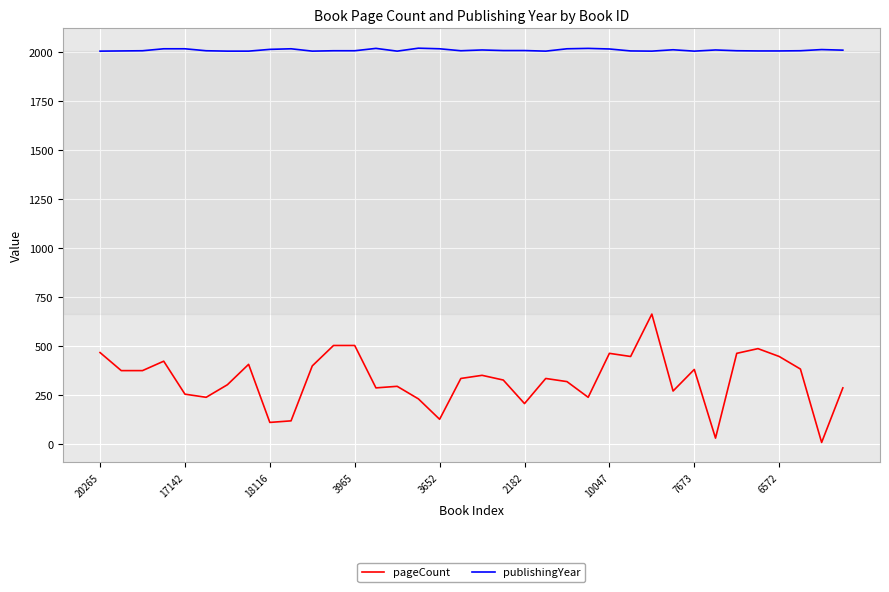

True or false: publishingYear and pageCount intersect in this chart.

False